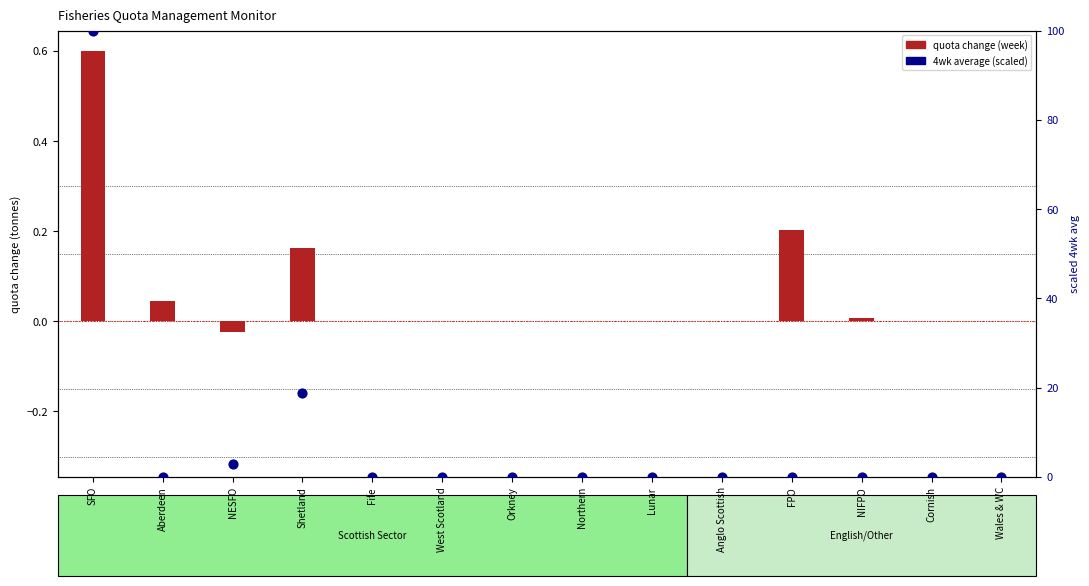

At which category is the sum across all series the highest?

SFO